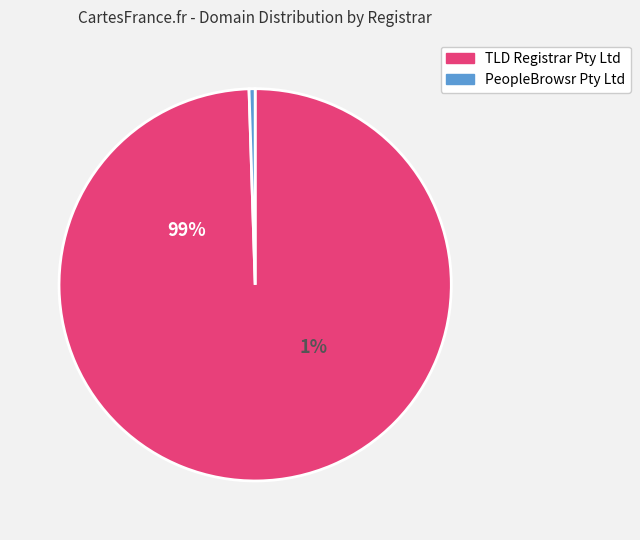

Between TLD Registrar Pty Ltd and PeopleBrowsr Pty Ltd, which is larger?

TLD Registrar Pty Ltd